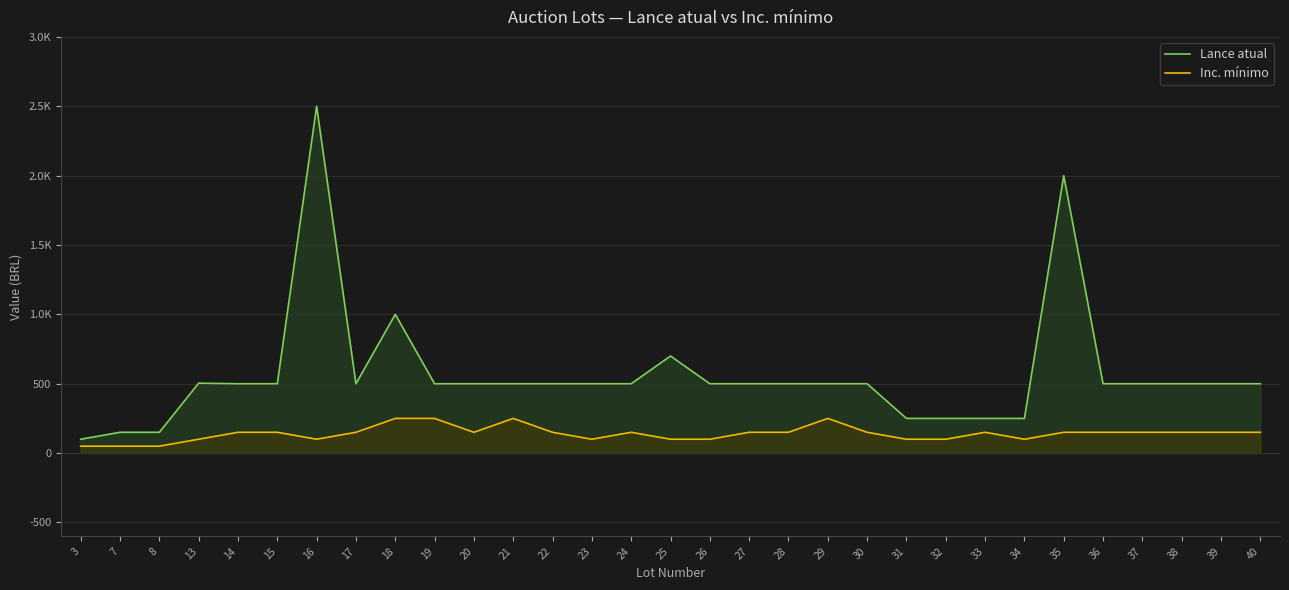

Rank the categories by Lance atual value from lowest to highest.

3, 7, 8, 31, 32, 33, 34, 14, 15, 17, 19, 20, 21, 22, 23, 24, 26, 27, 28, 29, 30, 36, 37, 38, 39, 40, 13, 25, 18, 35, 16